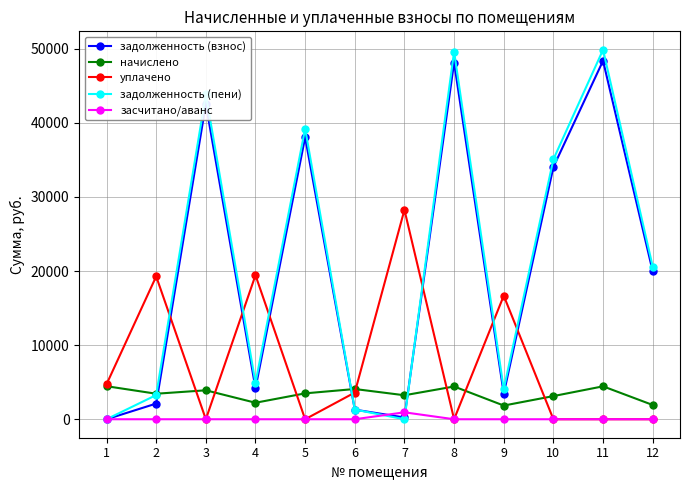

Which series has the widest spread of values?

задолженность (пени)